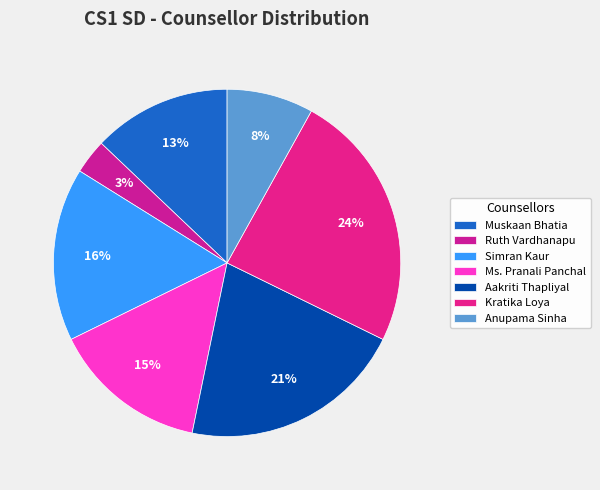

How many segments does this pie chart have?

7